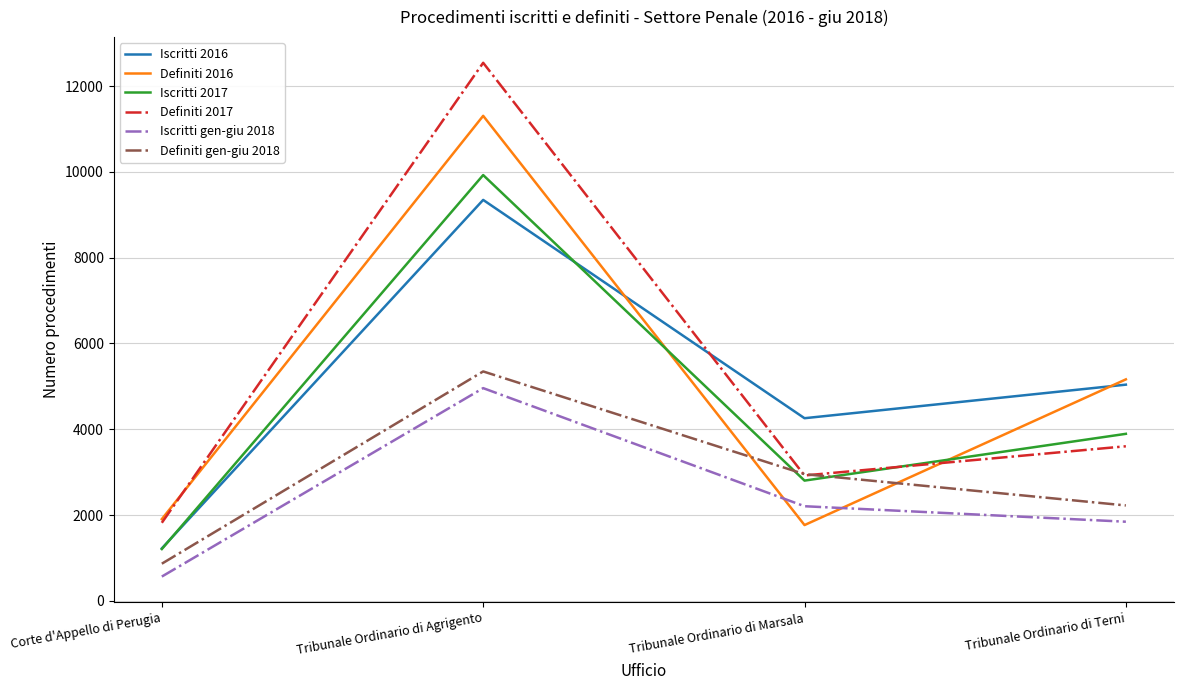

List the labels in order of Definiti 2017 value, largest first.

Tribunale Ordinario di Agrigento, Tribunale Ordinario di Terni, Tribunale Ordinario di Marsala, Corte d'Appello di Perugia